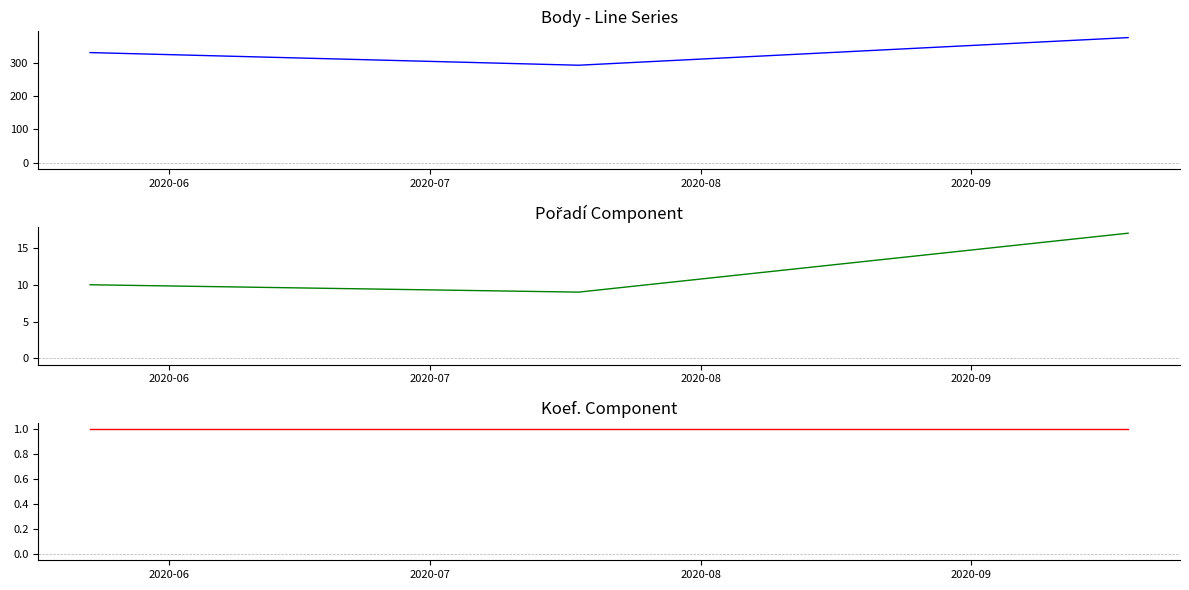

What is the spread (max minus min) of values at 2020-06?

330